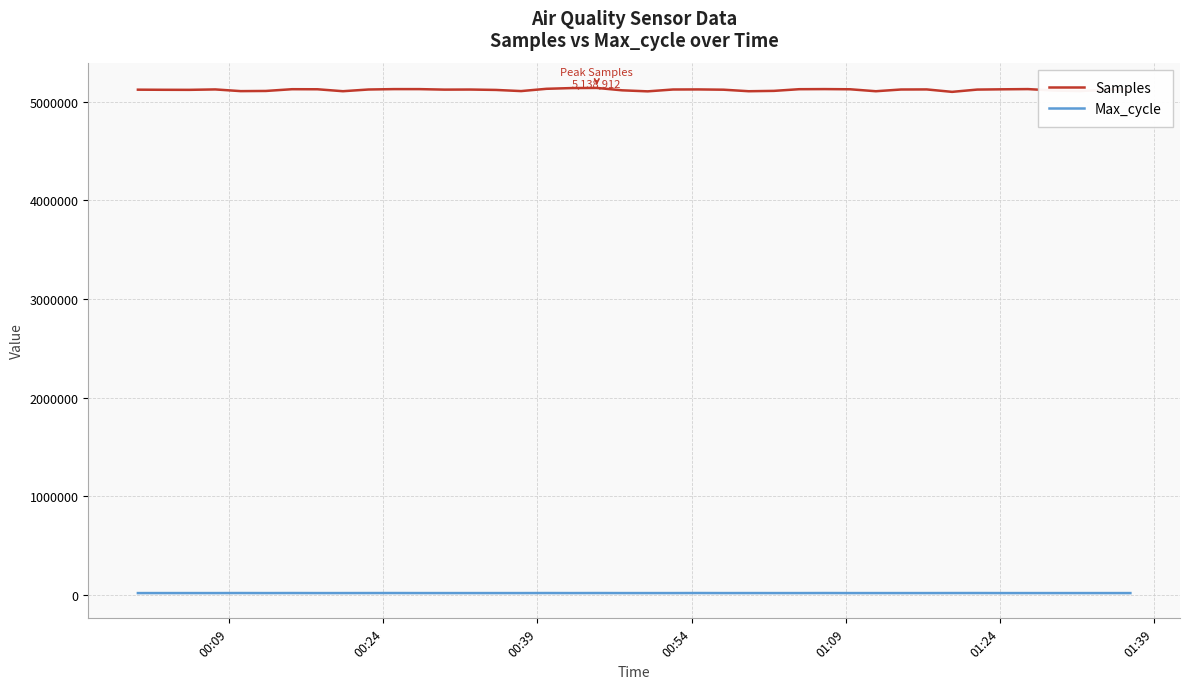

Which series has the widest spread of values?

Samples